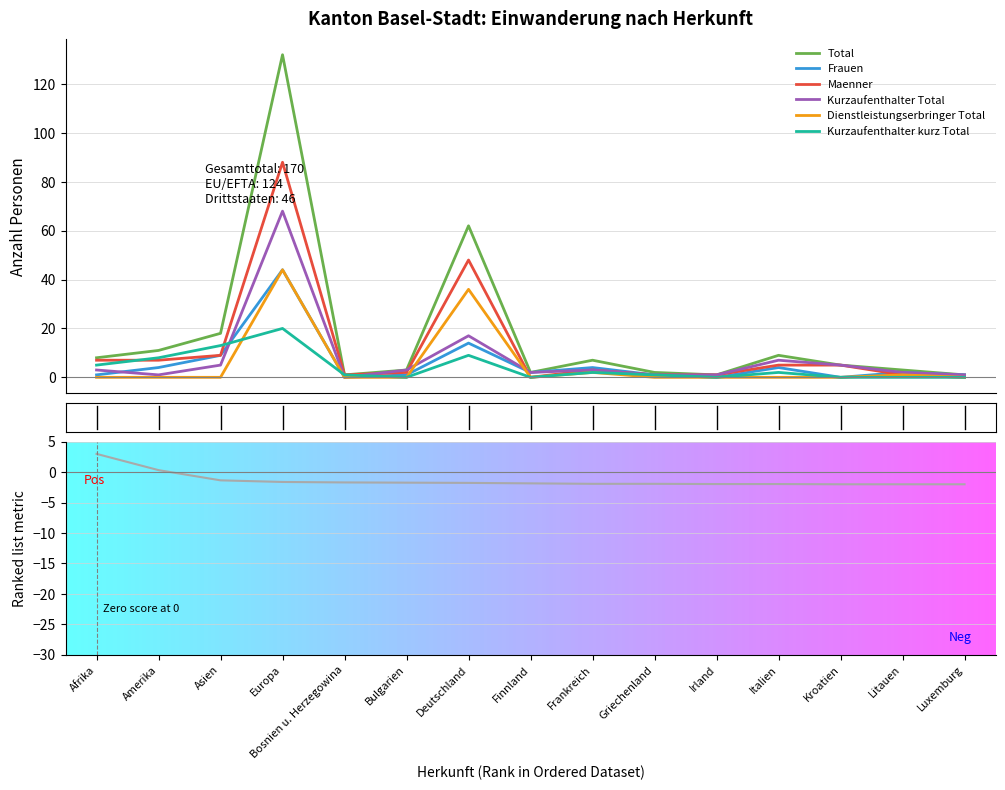

What is the difference between the Kurzaufenthalter kurz Total values at Afrika and Italien?

3